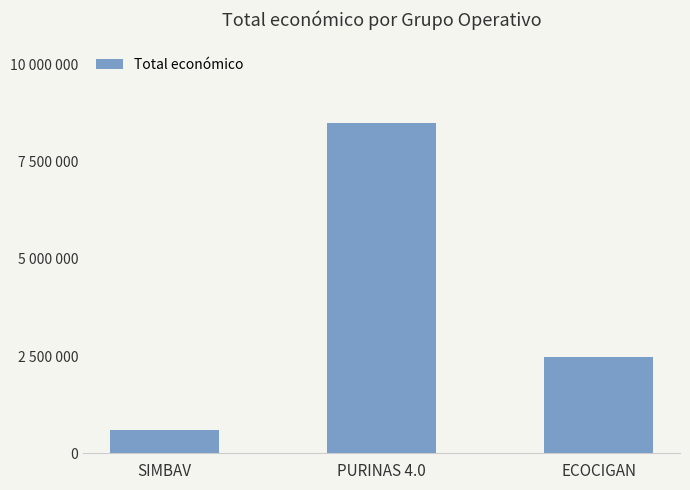

Rank the categories by value from highest to lowest.

PURINAS 4.0, ECOCIGAN, SIMBAV